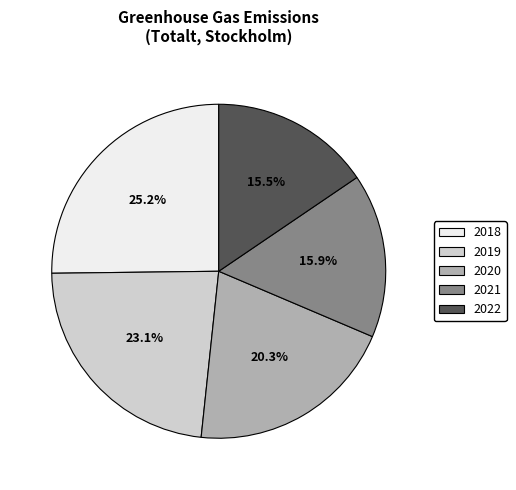

What portion of the pie excludes 2018?

74.8%